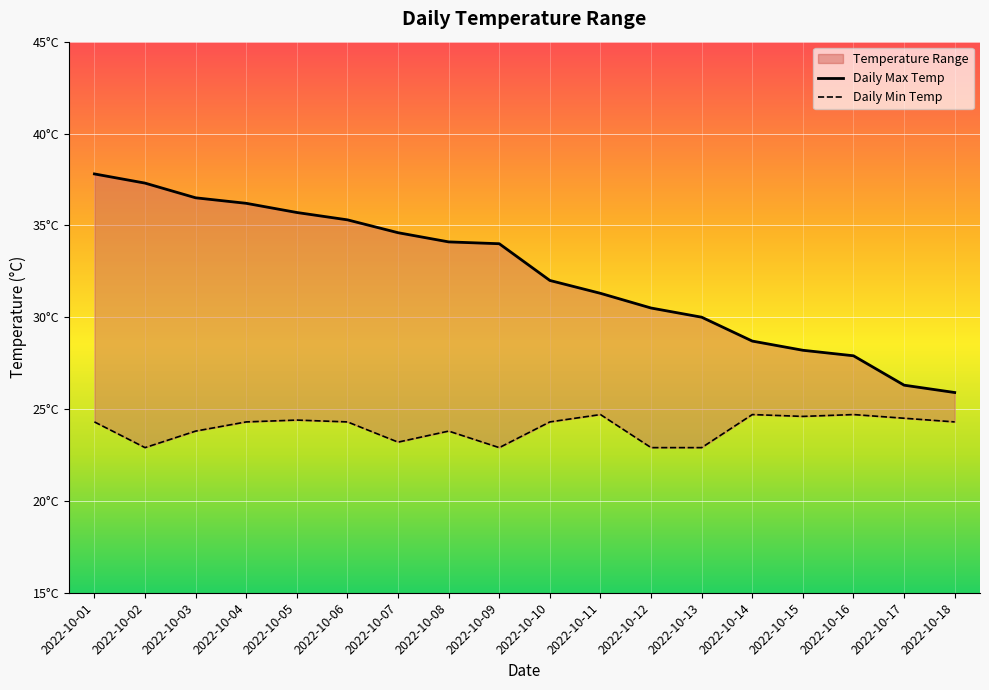

What is the average value of the Daily Min Temp series?

24.0